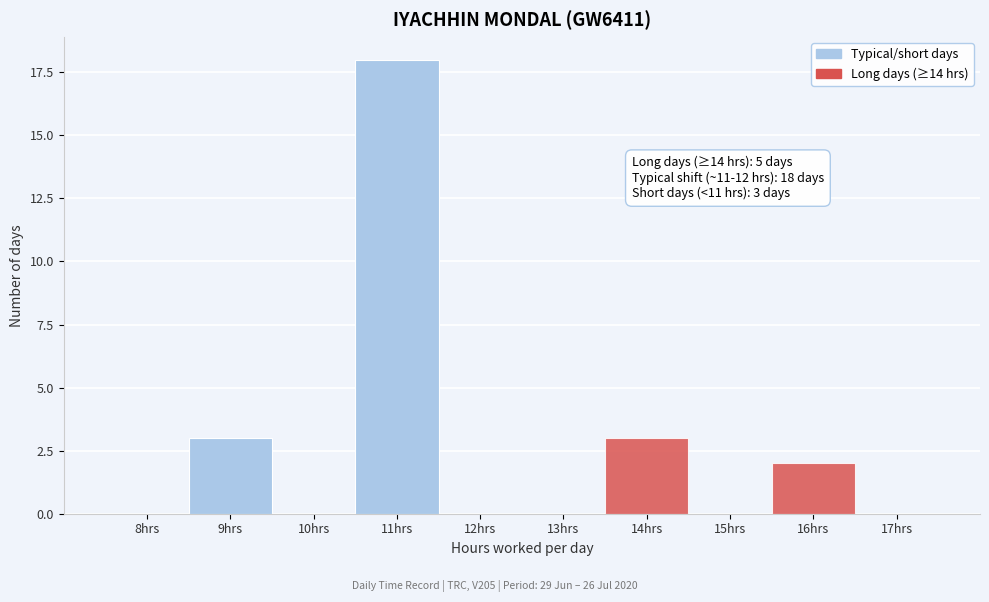

Reading right to left, what are all the values shown in this chart?

17hrs=0	16hrs=2	15hrs=0	14hrs=3	13hrs=0	12hrs=0	11hrs=18	10hrs=0	9hrs=3	8hrs=0